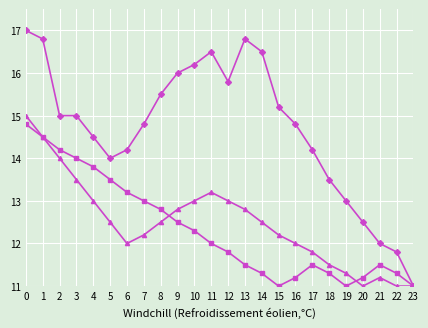

What is the difference between the highest and lowest values at 2?

1.0